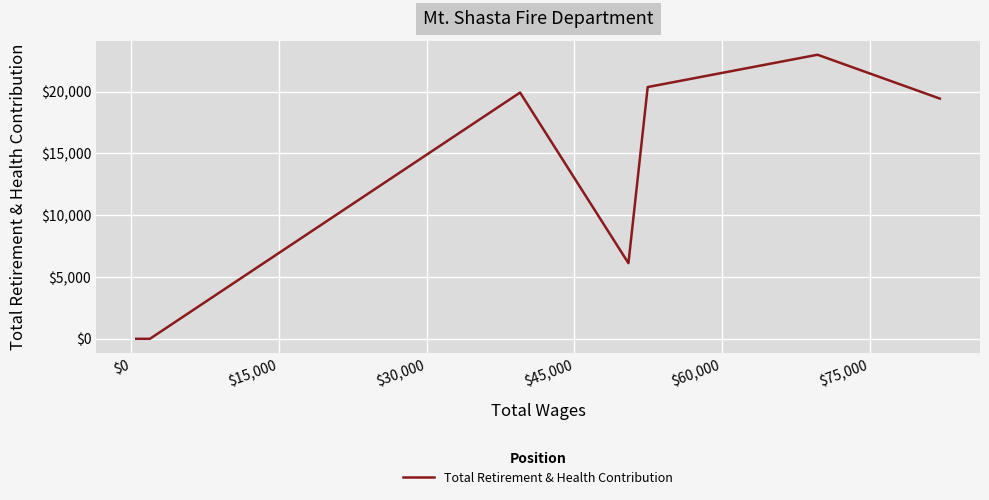

What is the greatest value displayed?

22977